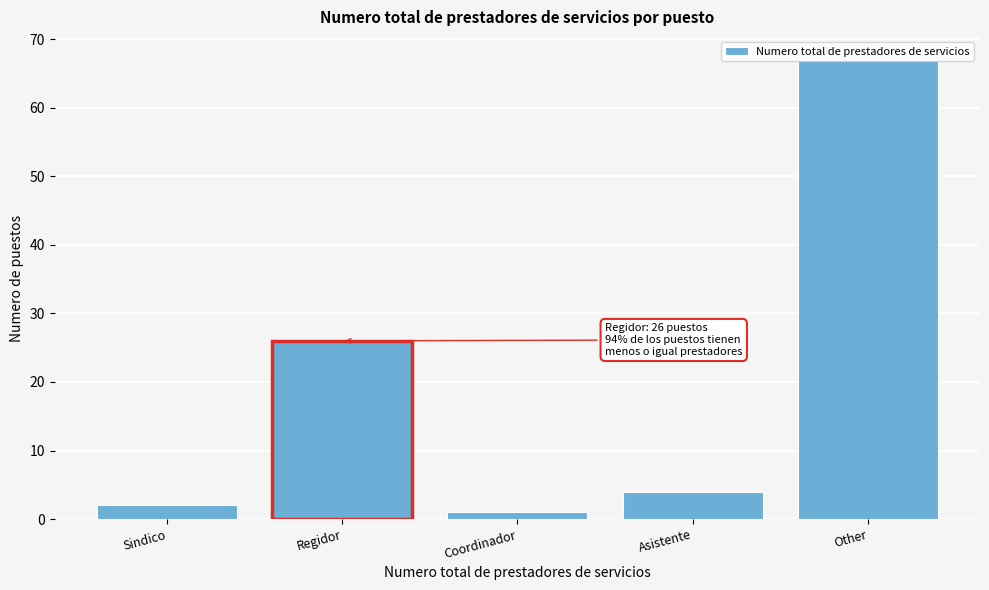

What is the label of the 4th bar from the right?

Regidor